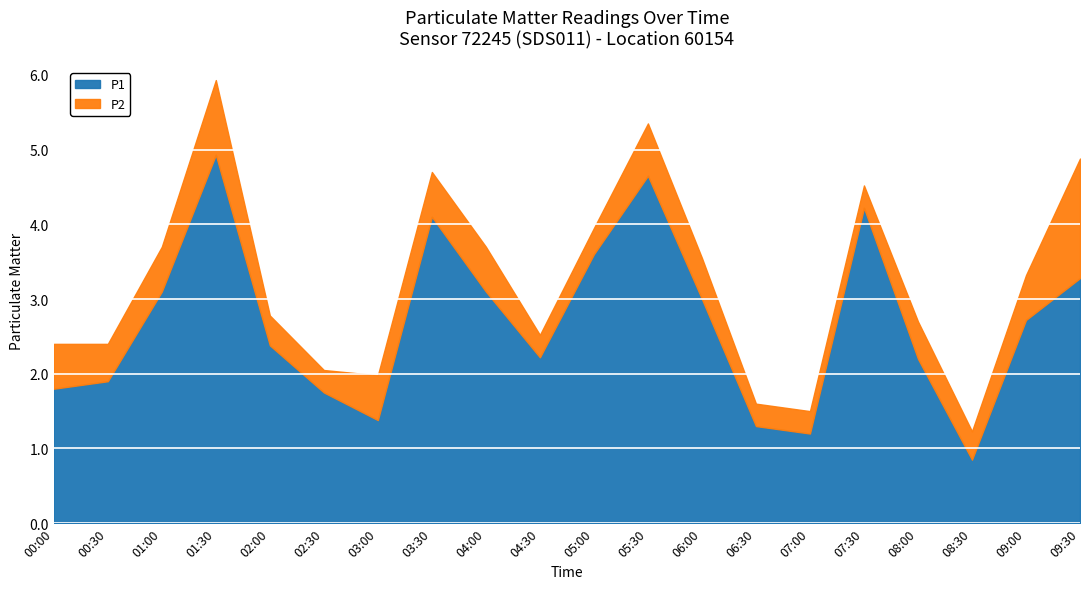

How many P2 values are between 0 and 1?

19